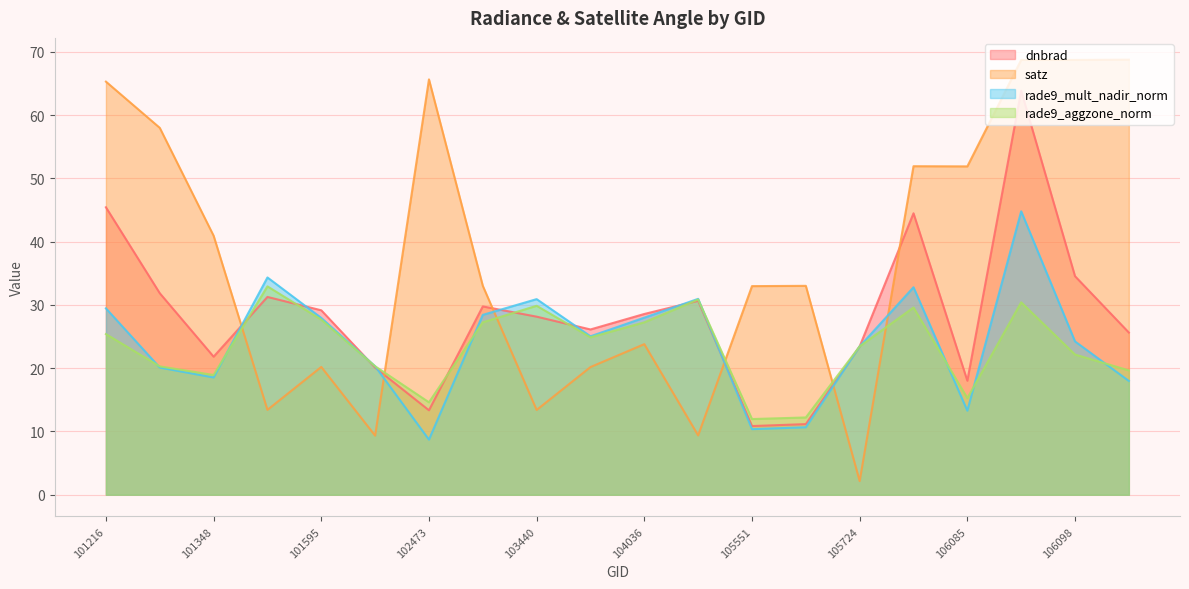

At how many categories does at least one series exceed 17?

20